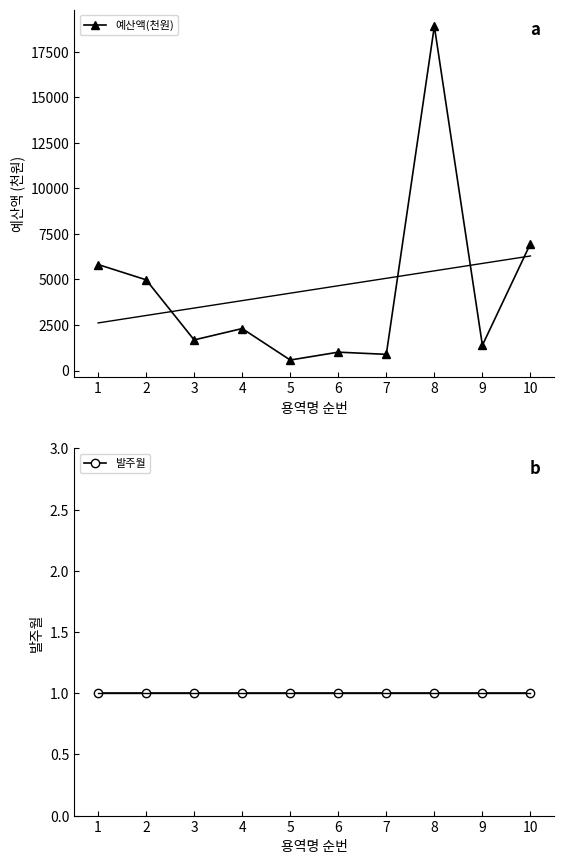

How many values in the 예산액(천원) series exceed 2304?

4